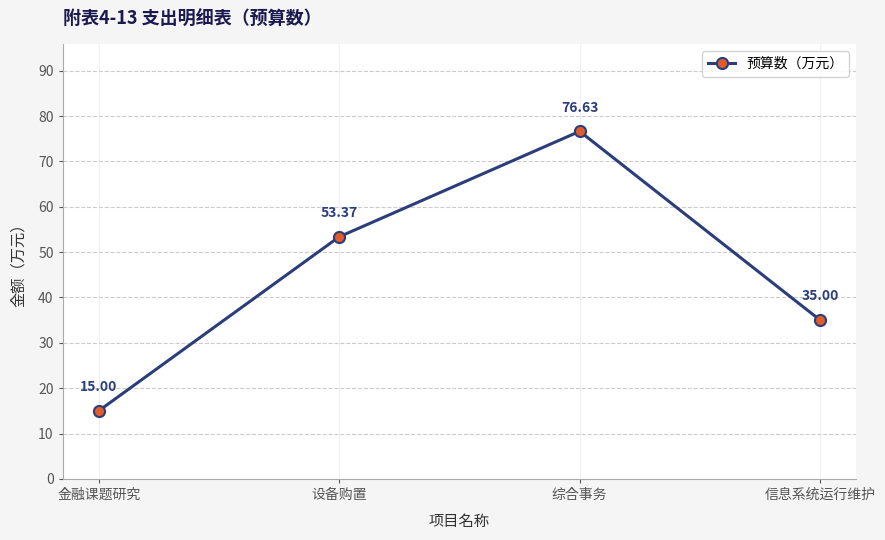

List the labels in order of value, smallest first.

金融课题研究, 信息系统运行维护, 设备购置, 综合事务